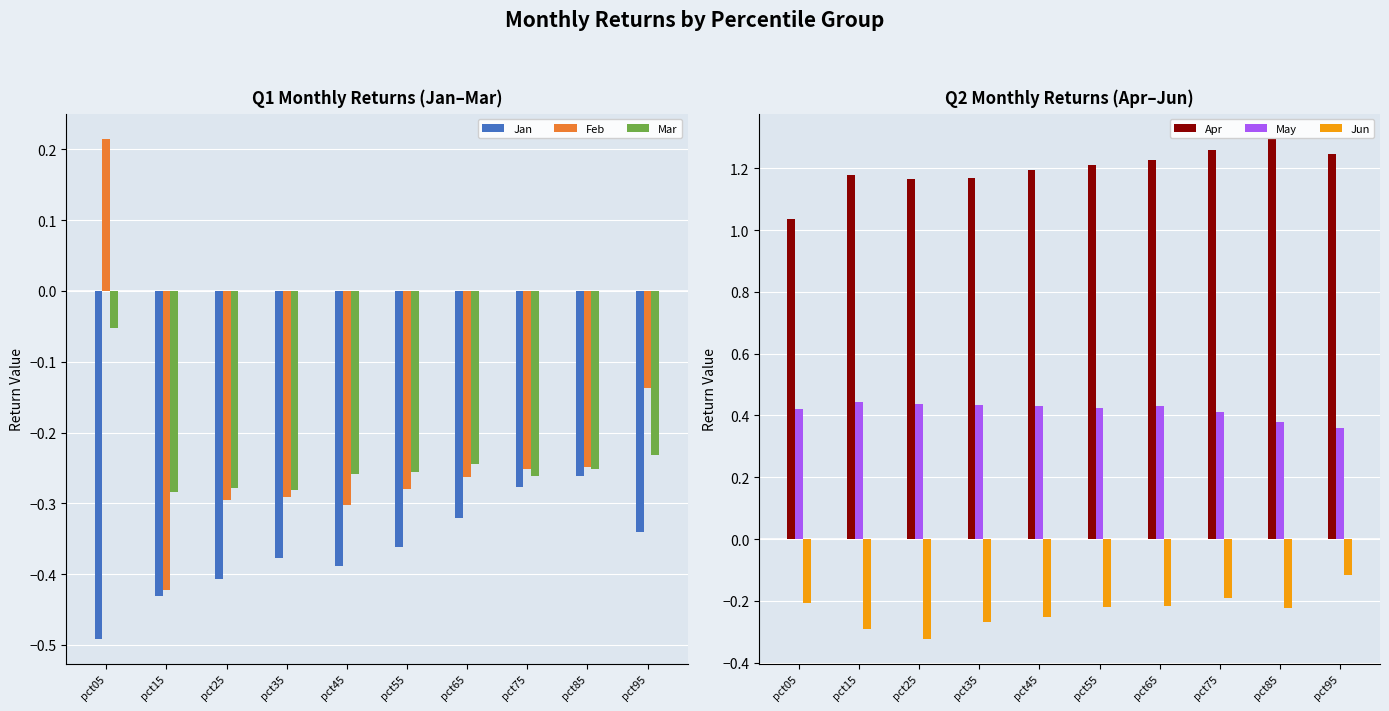

At how many categories does at least one series exceed 0?

10